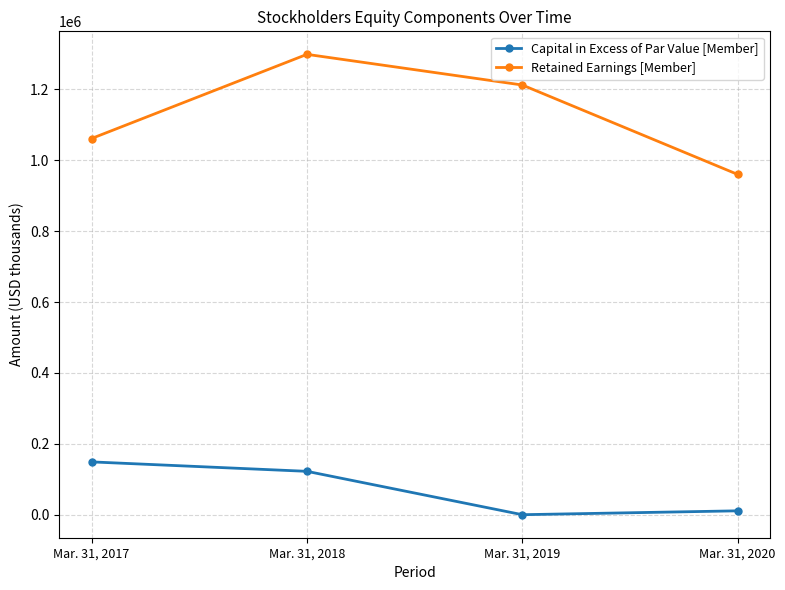

Rank the series by their average value, from highest to lowest.

Retained Earnings [Member], Capital in Excess of Par Value [Member]